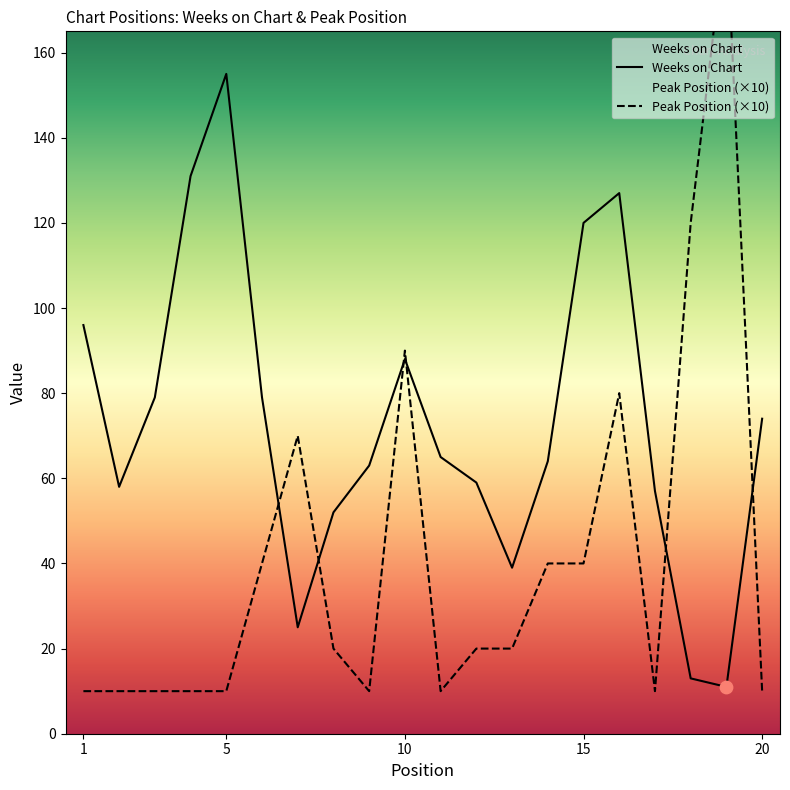

Is the value of Weeks on Chart at 13 greater than the value of Peak Position at 15?

No